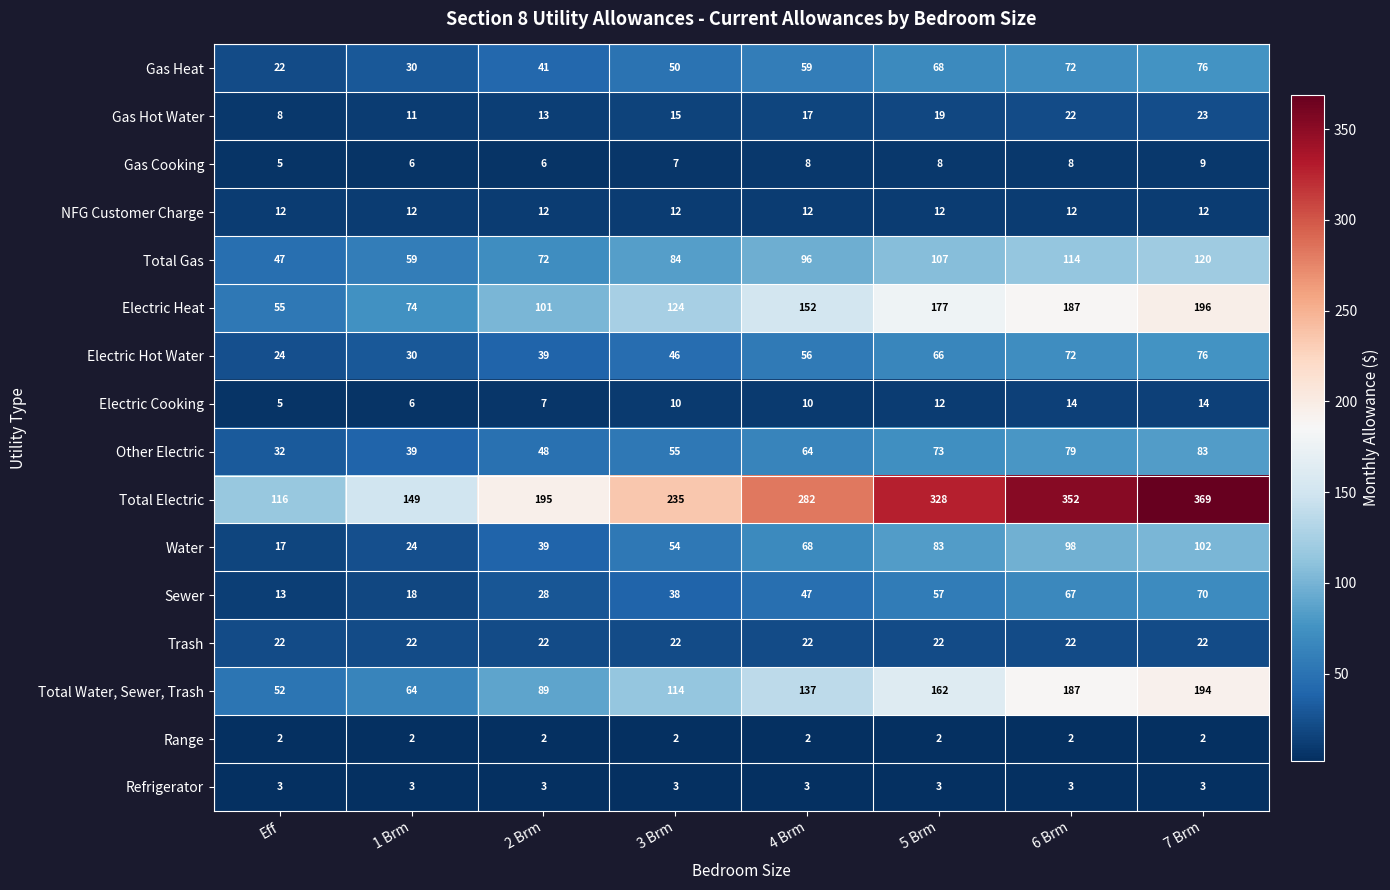

True or false: Electric Cooking has a value of 14 at 6 Brm.

True